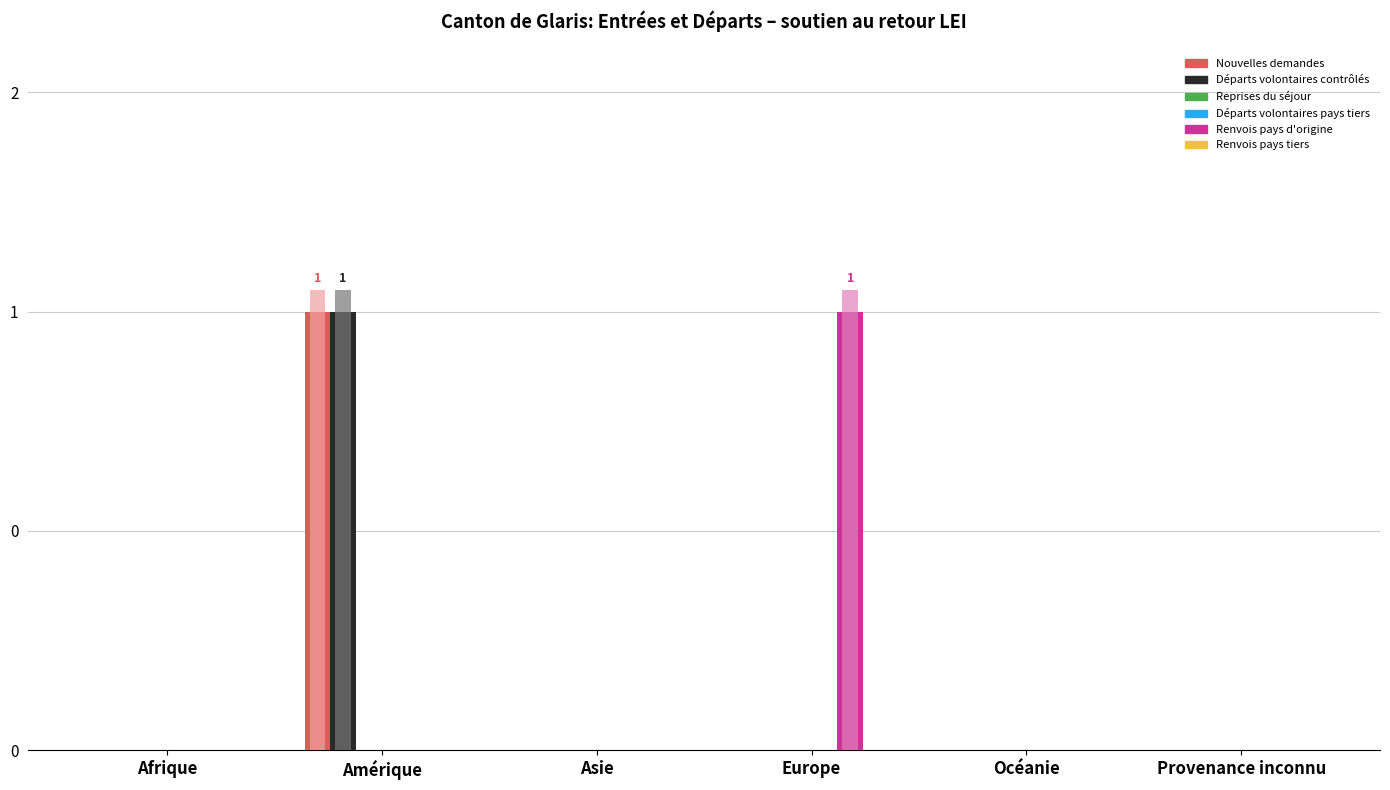

Between Asie and Provenance inconnu, which series saw the biggest shift?

Nouvelles demandes